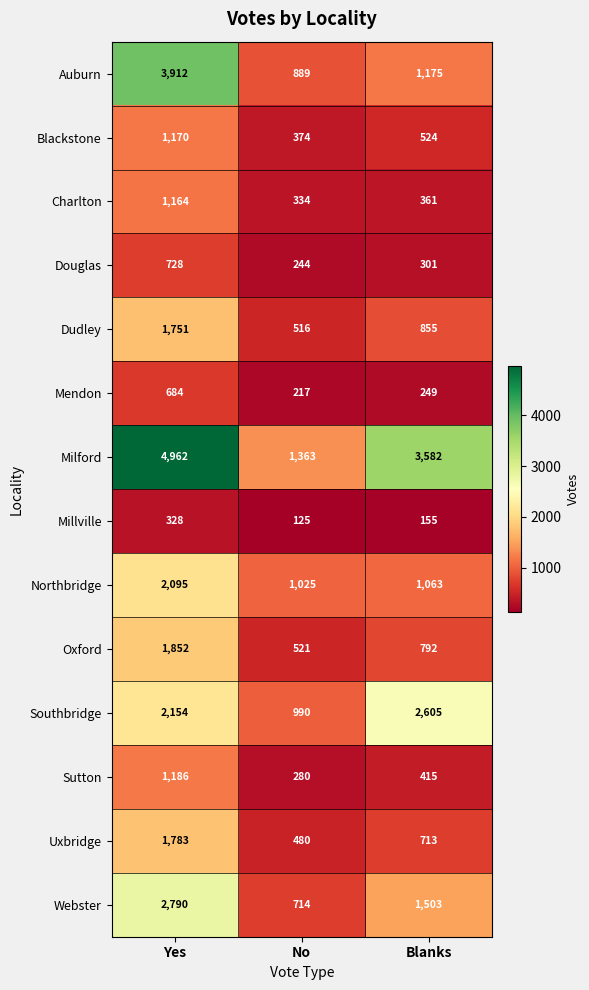

What is the approximate value of Oxford at Blanks, to the nearest 100?

800